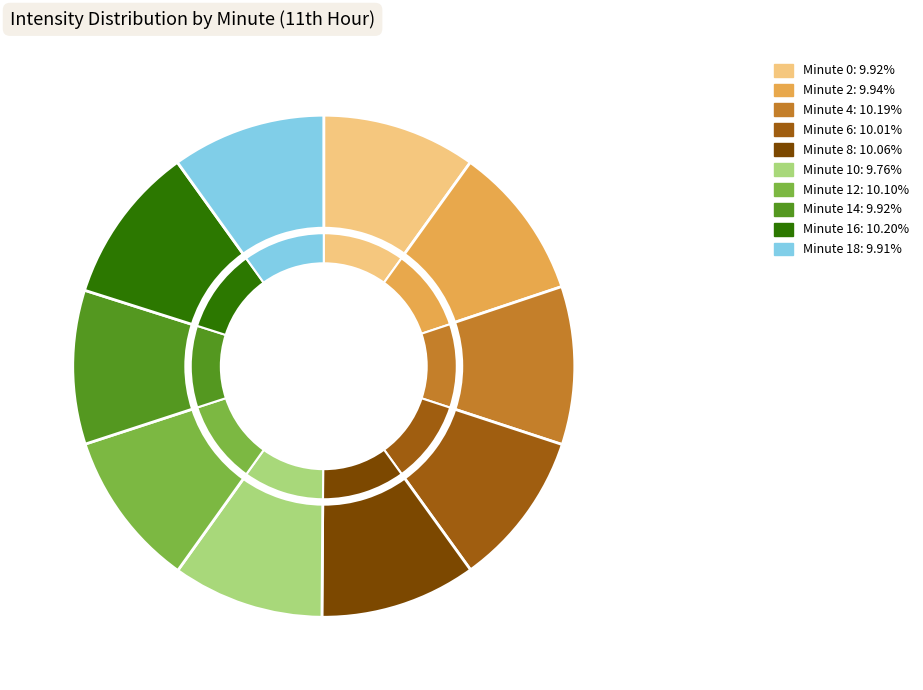

To the nearest percent, what percentage of the pie is minute_12?

10%